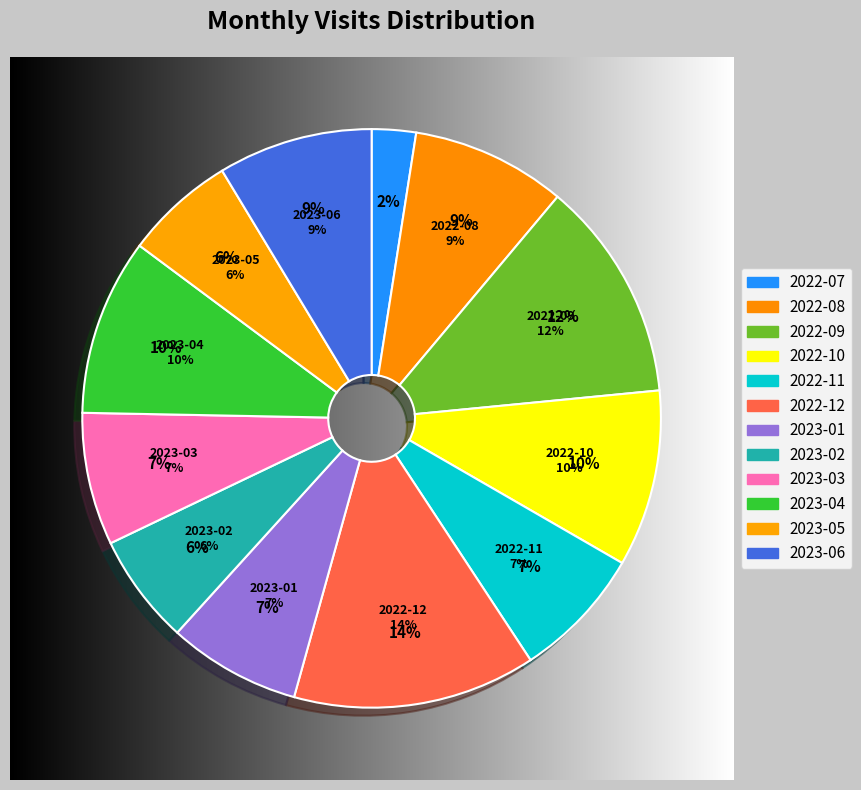

Count the number of slices in the pie.

12